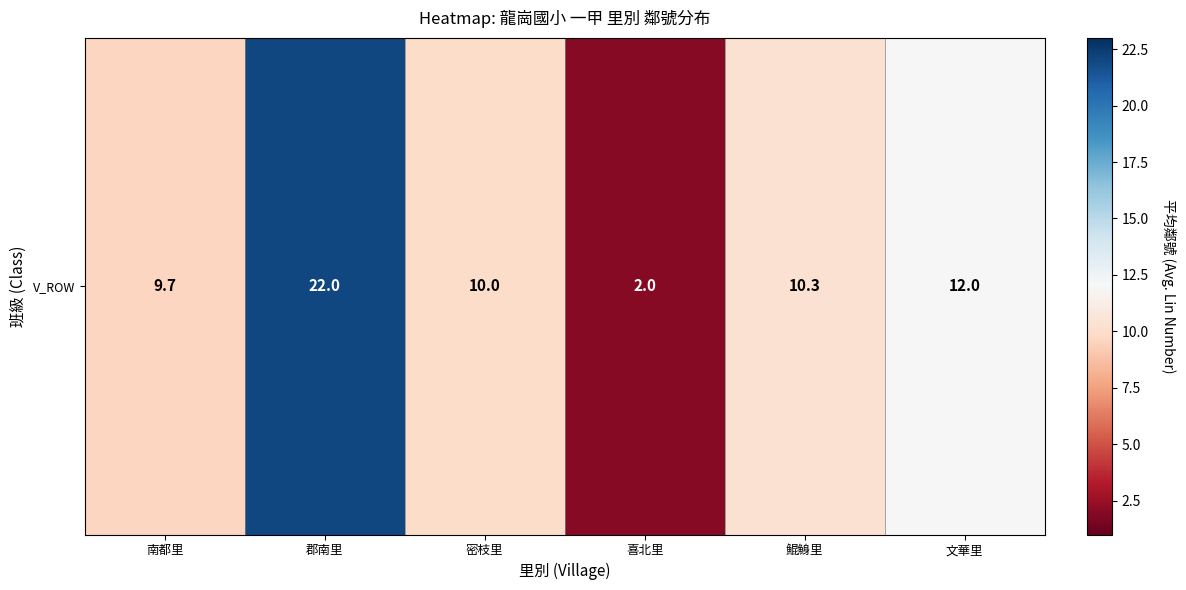

Approximately how many times larger is the value at 喜北里 compared to 南都里?

0.2